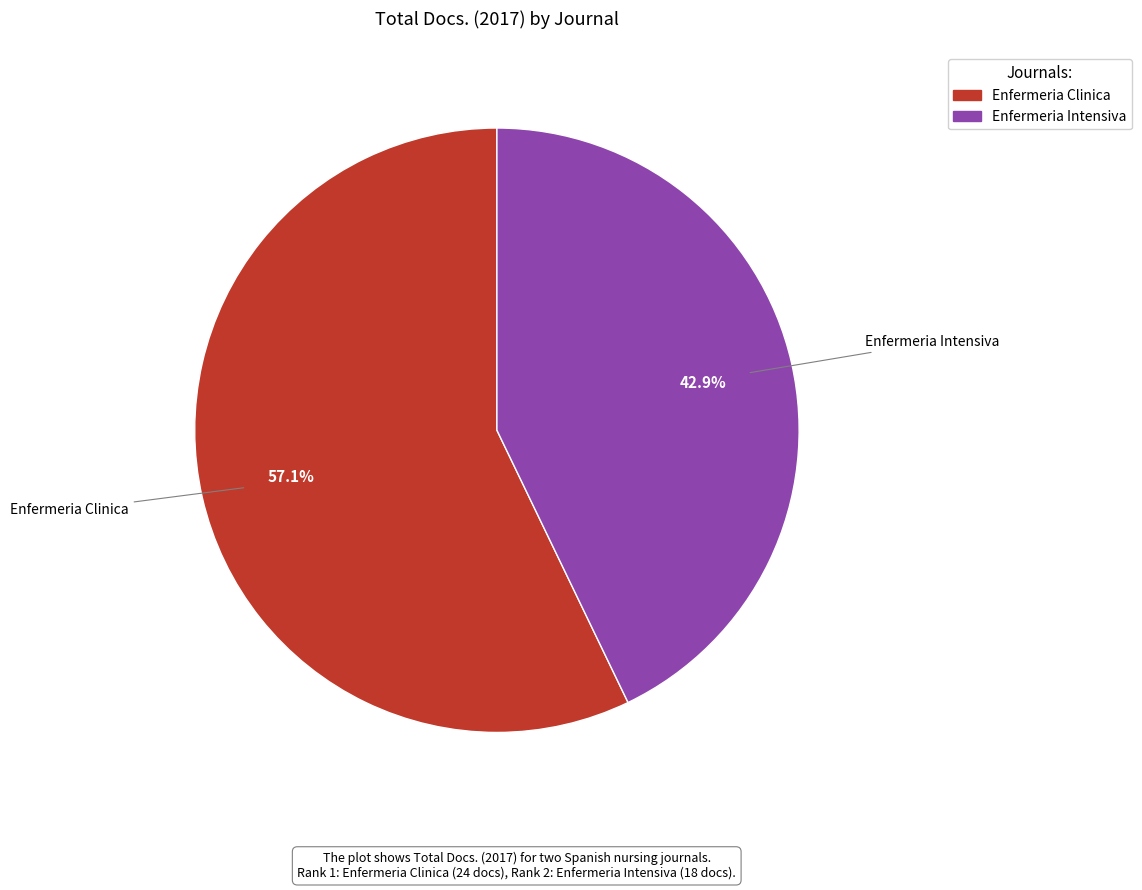

To the nearest percent, what is the average slice percentage?

50%